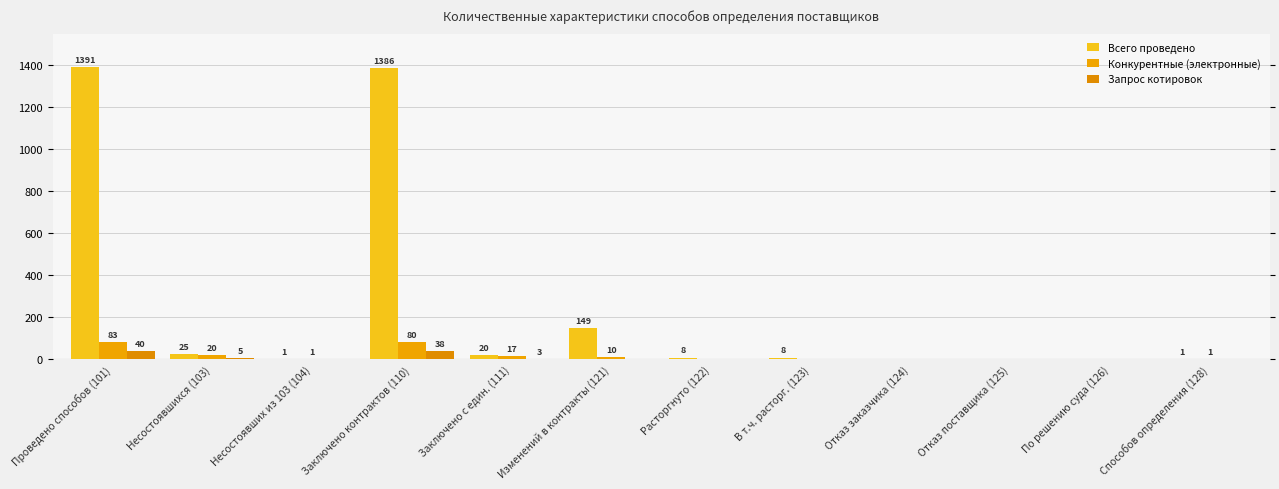

At which label does Конкурентные (электронные) first exceed 1?

Проведено способов (101)